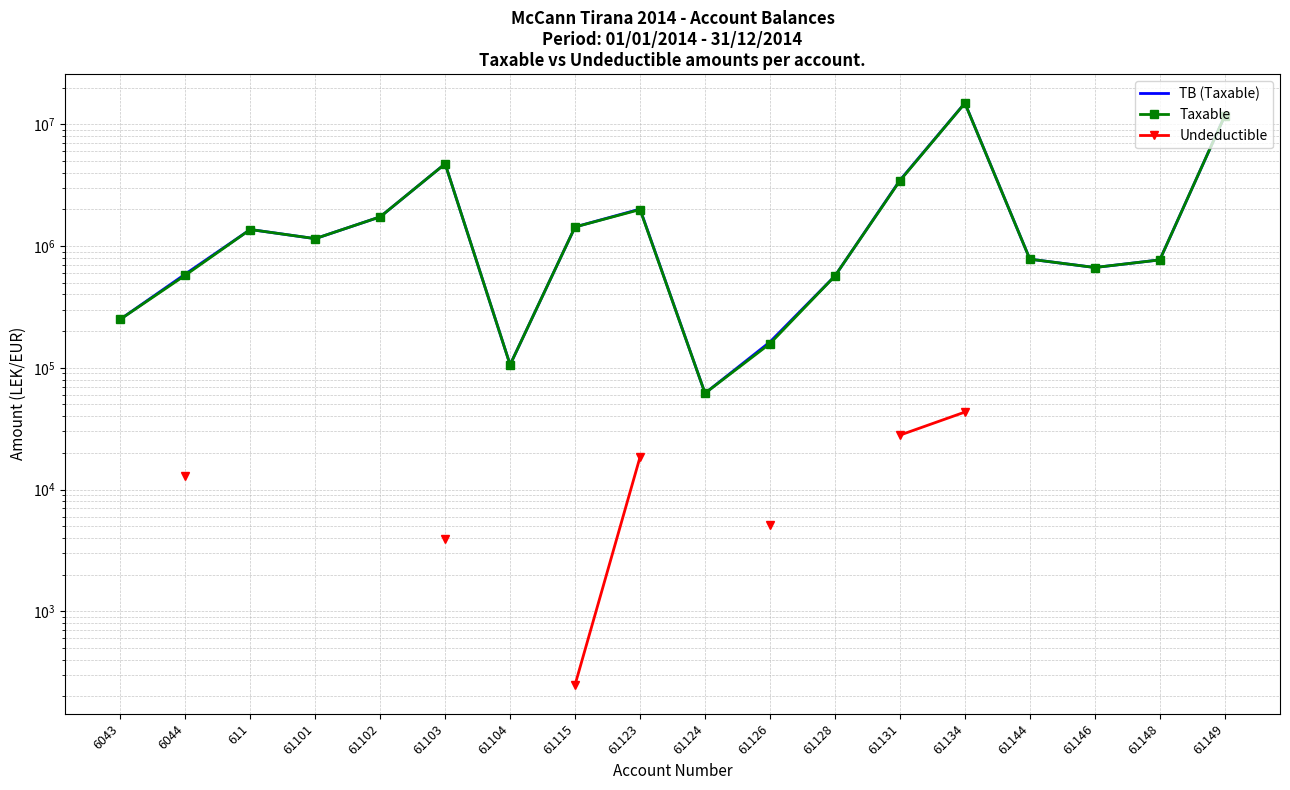

How many values in the Taxable series exceed 1149043?

9